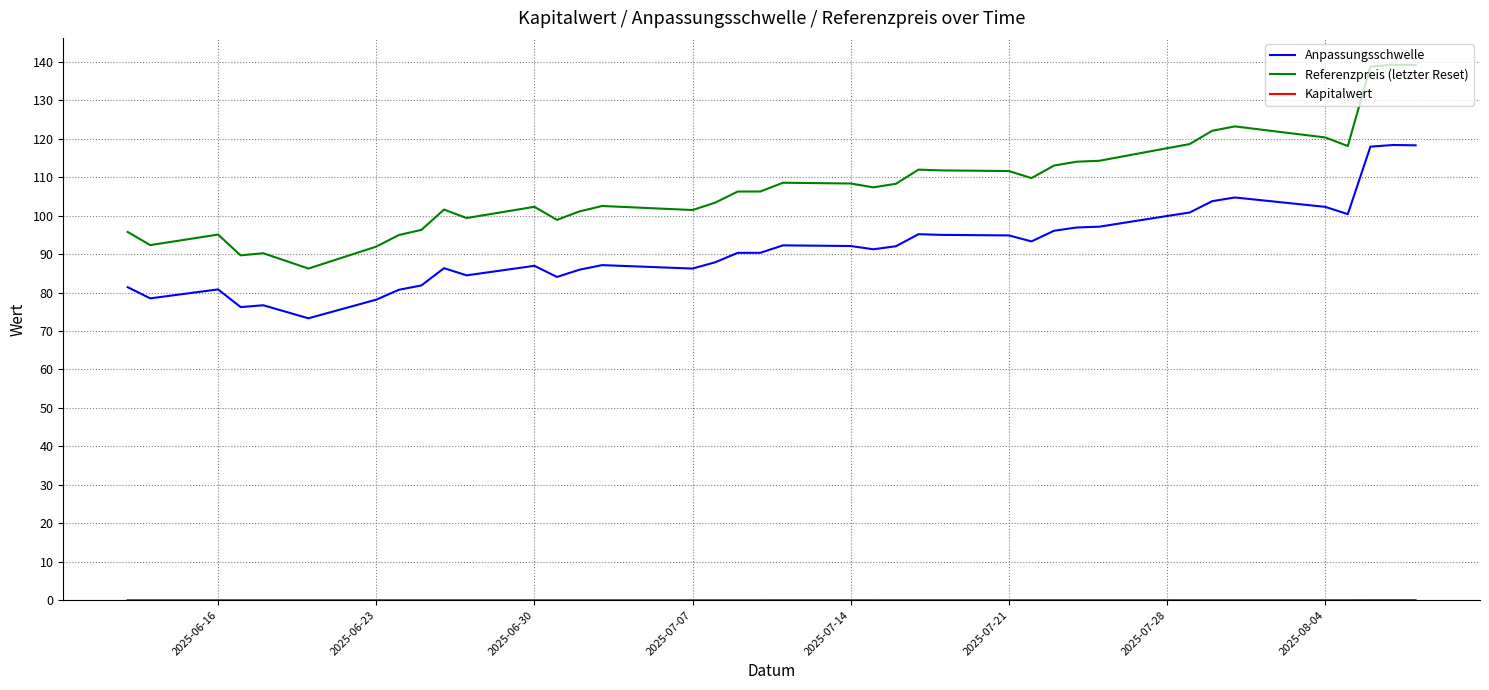

In Referenzpreis (letzter Reset), how many points are lower than both neighbors (excluding endpoints)?

9